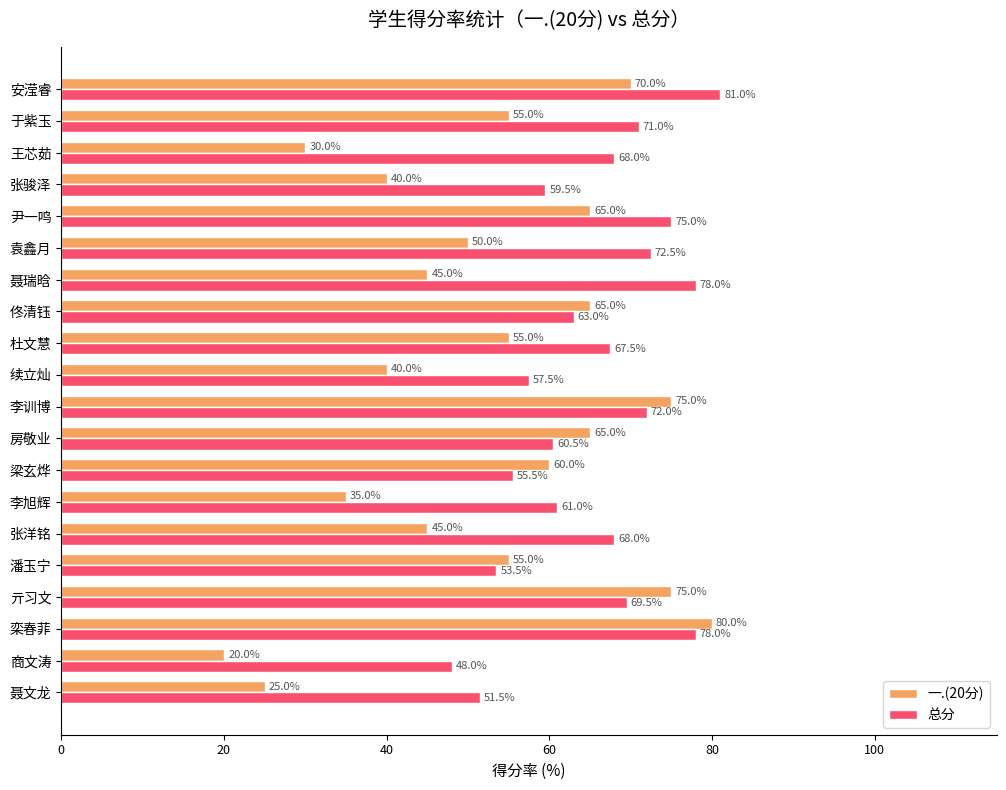

Which series has the largest total across all categories?

总分